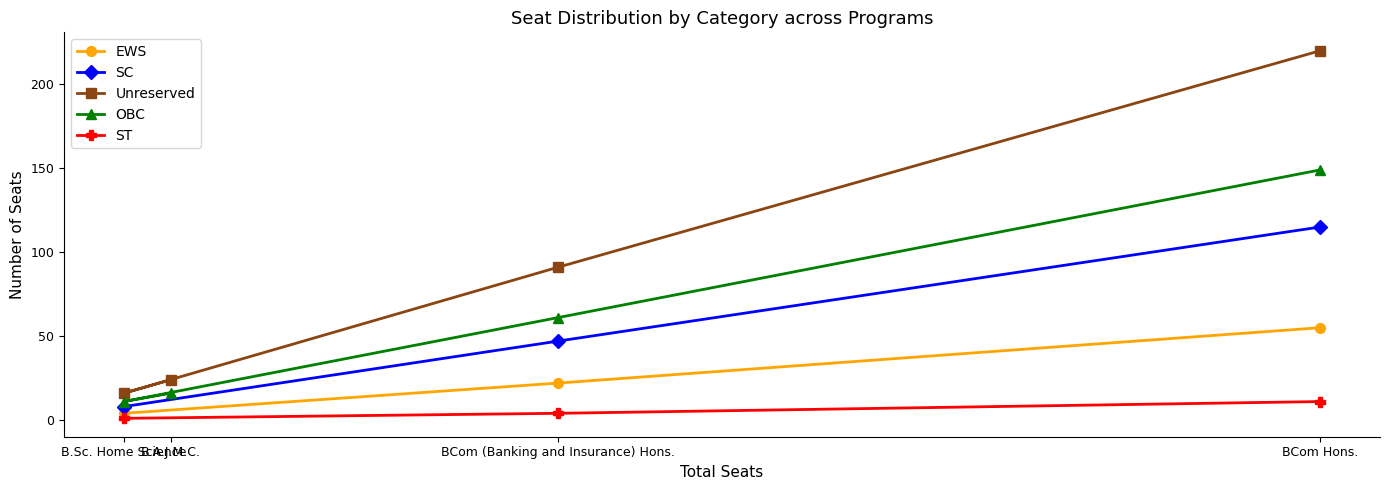

What is the value of the OBC point at the 2nd from the left?

16